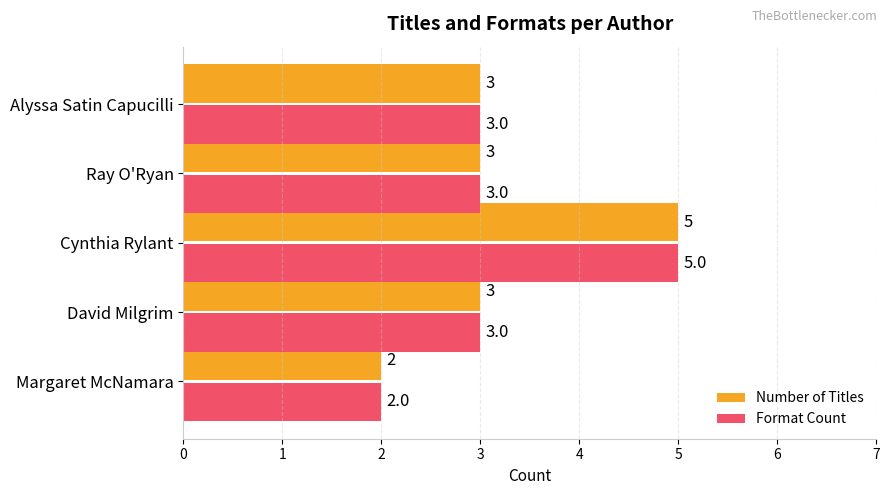

Which category has the highest value in the Format Count series?

Cynthia Rylant